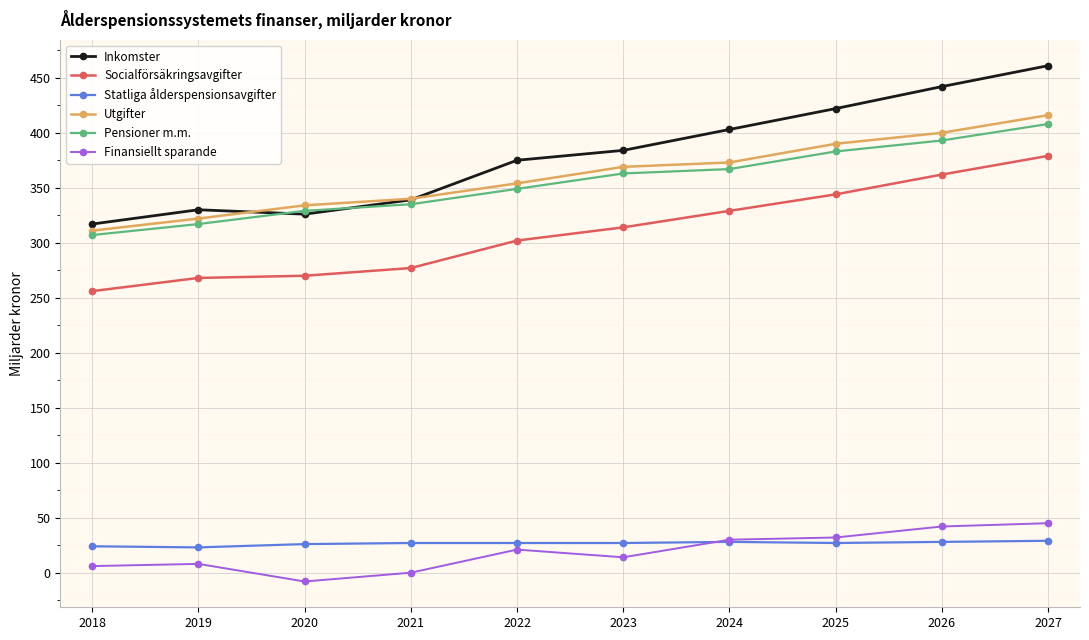

True or false: Utgifter has a value of 491 at 2022.

False